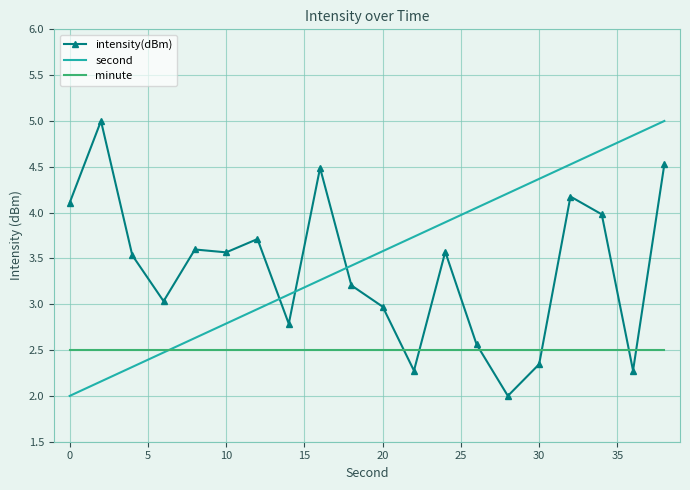

How many values in the intensity(dBm) series are below 3?

7